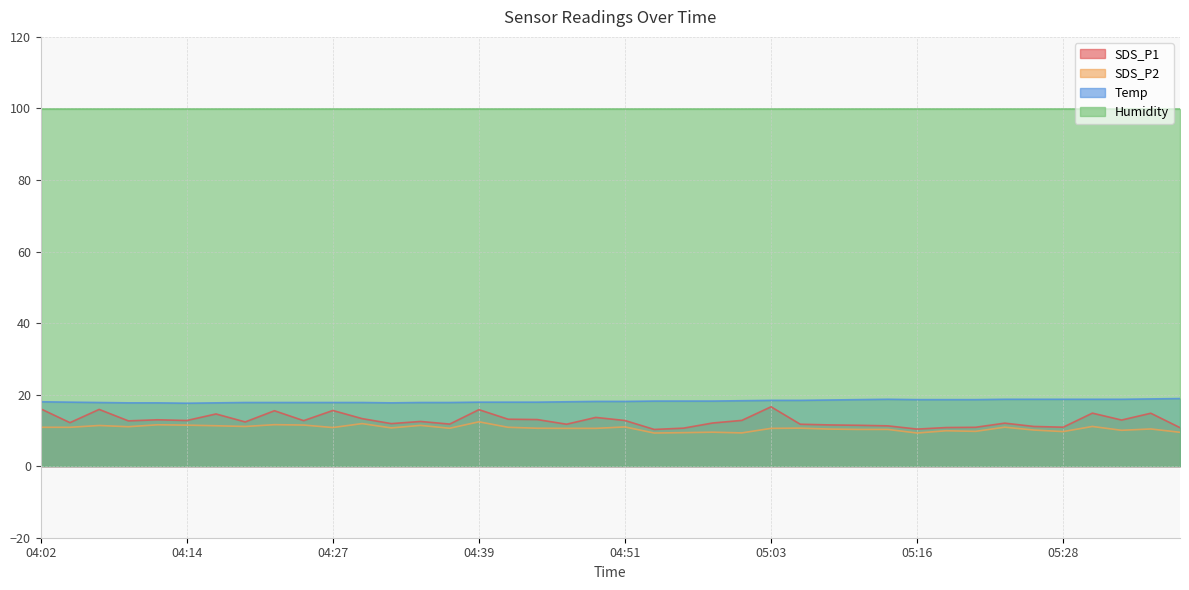

Which has a higher value, 05:01 or 04:32?

05:01